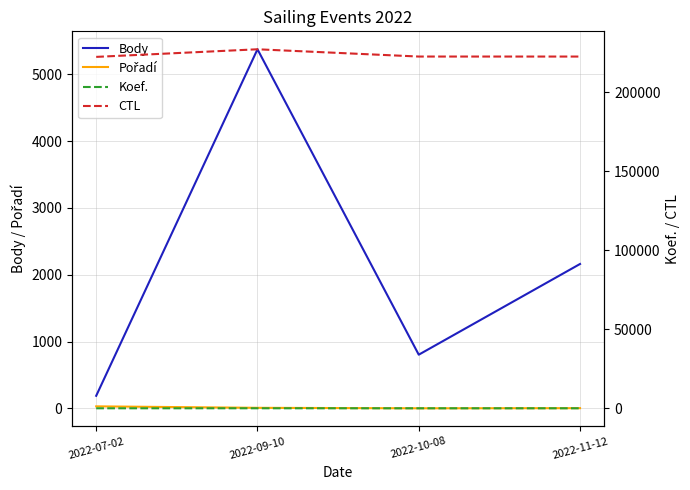

Reading left to right, extract all data points from this chart.

Body: 189	5373	804	2161
Pořadí: 31	9	2	4
Koef.: 1	12	2	4
CTL: 222214	227021	222431	222422